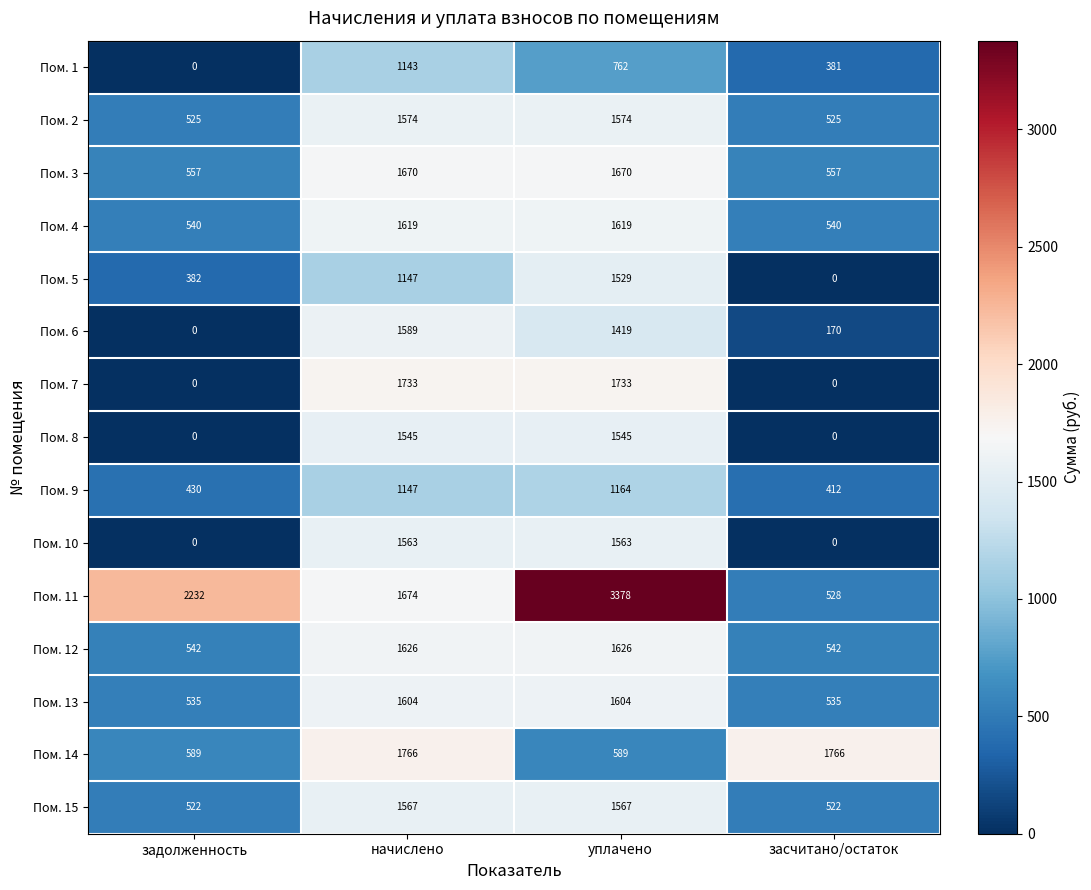

Which series has the largest range (max minus min)?

Пом. 11